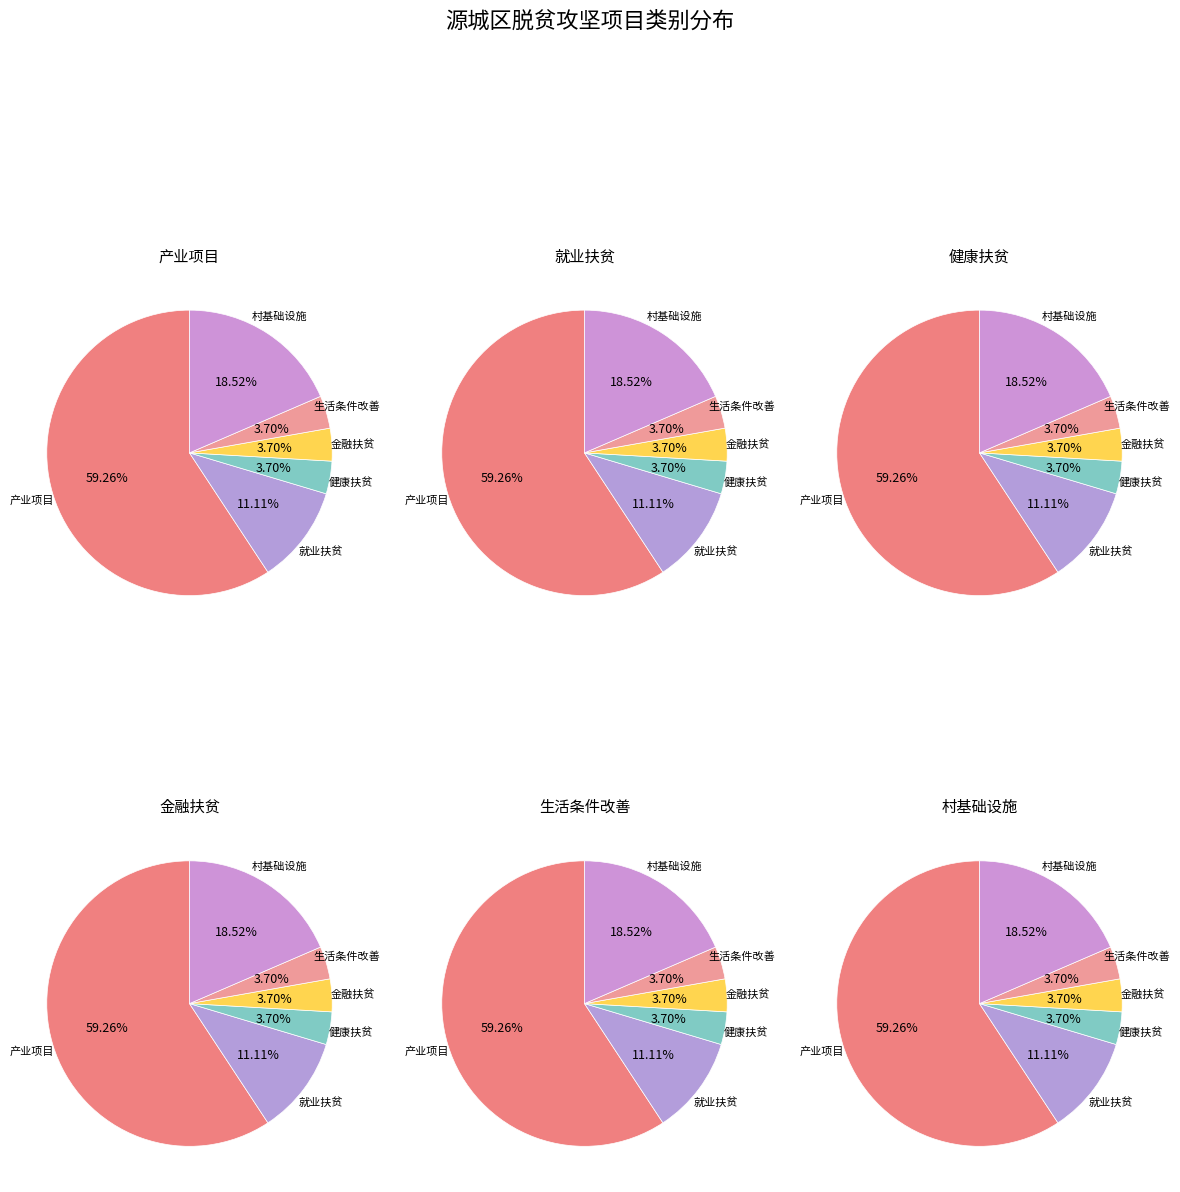

Between 村基础设施 and 金融扶贫, which is larger?

村基础设施